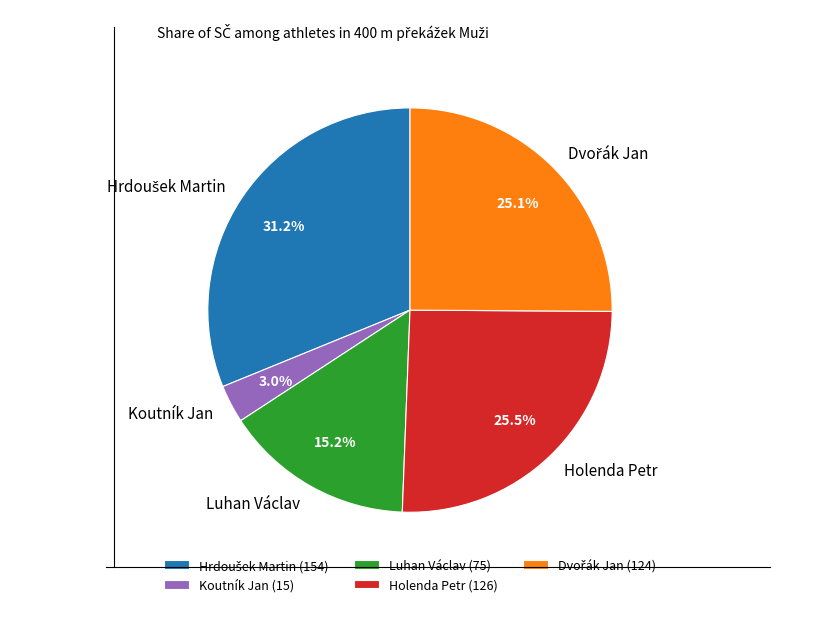

Which has a higher value, Holenda Petr or Luhan Václav?

Holenda Petr